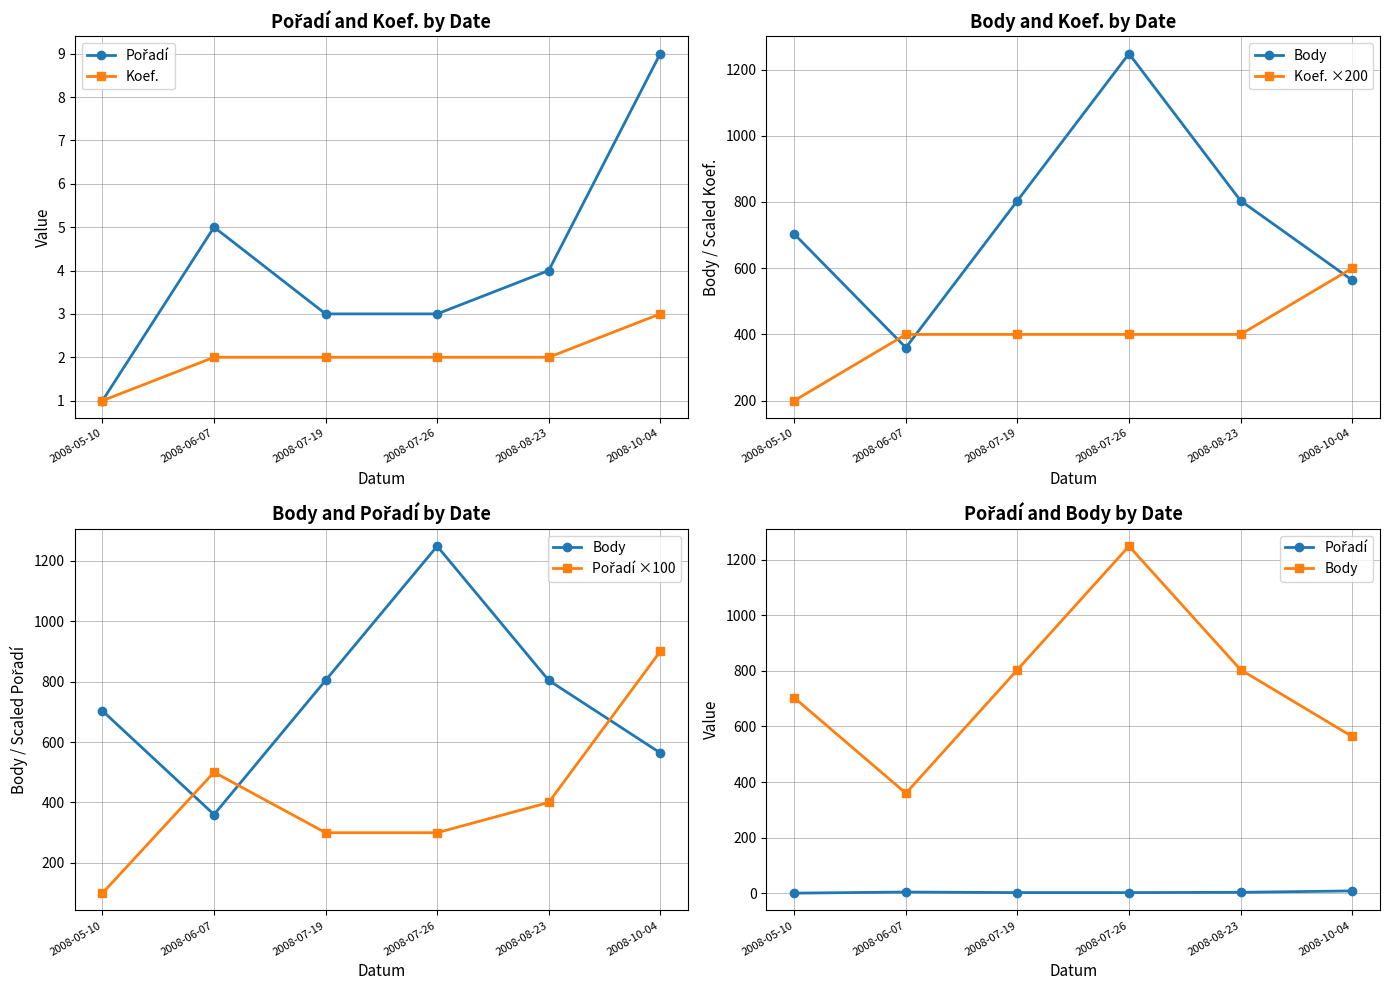

What is the difference between the Koef. values at 2008-10-04 and 2008-05-10?

2